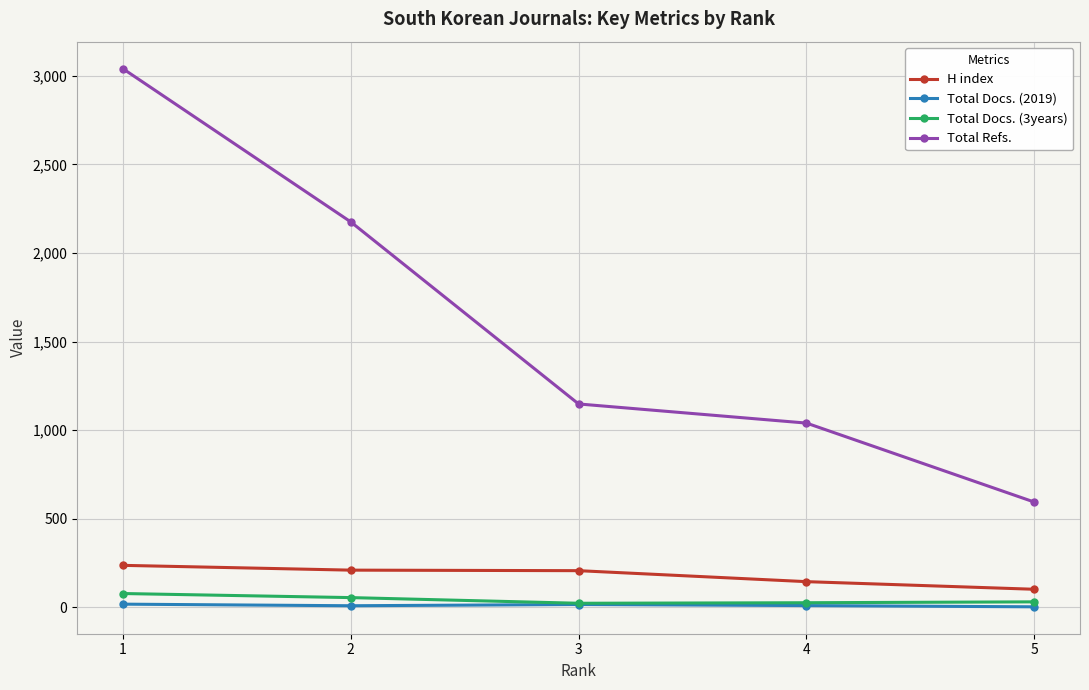

Does the chart have visible grid lines?

Yes